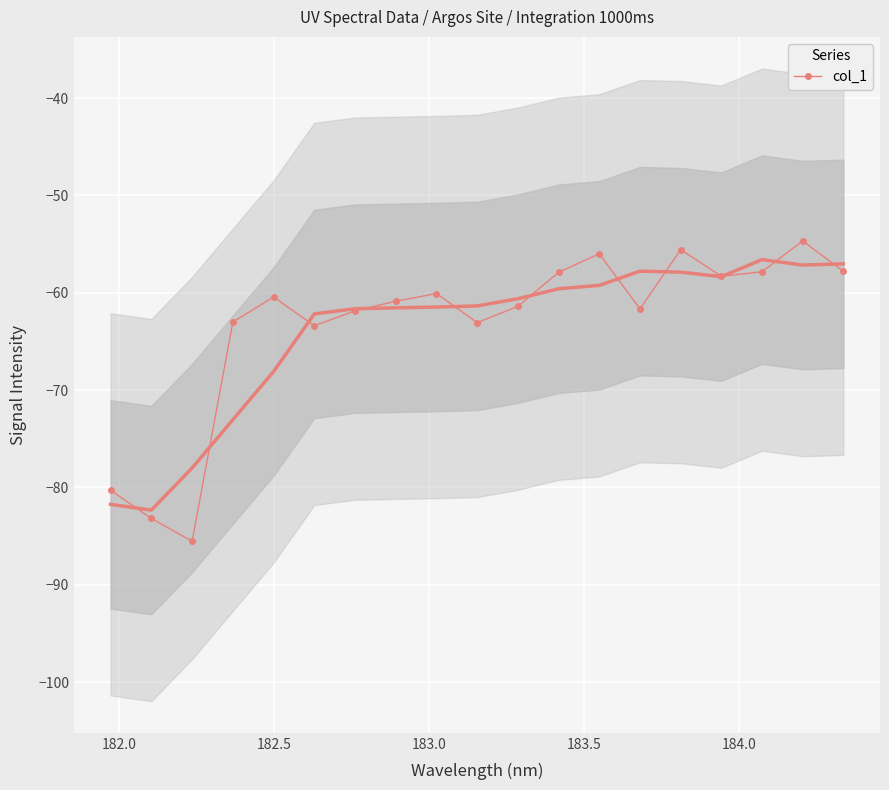

How many lines are shown in the chart?

1